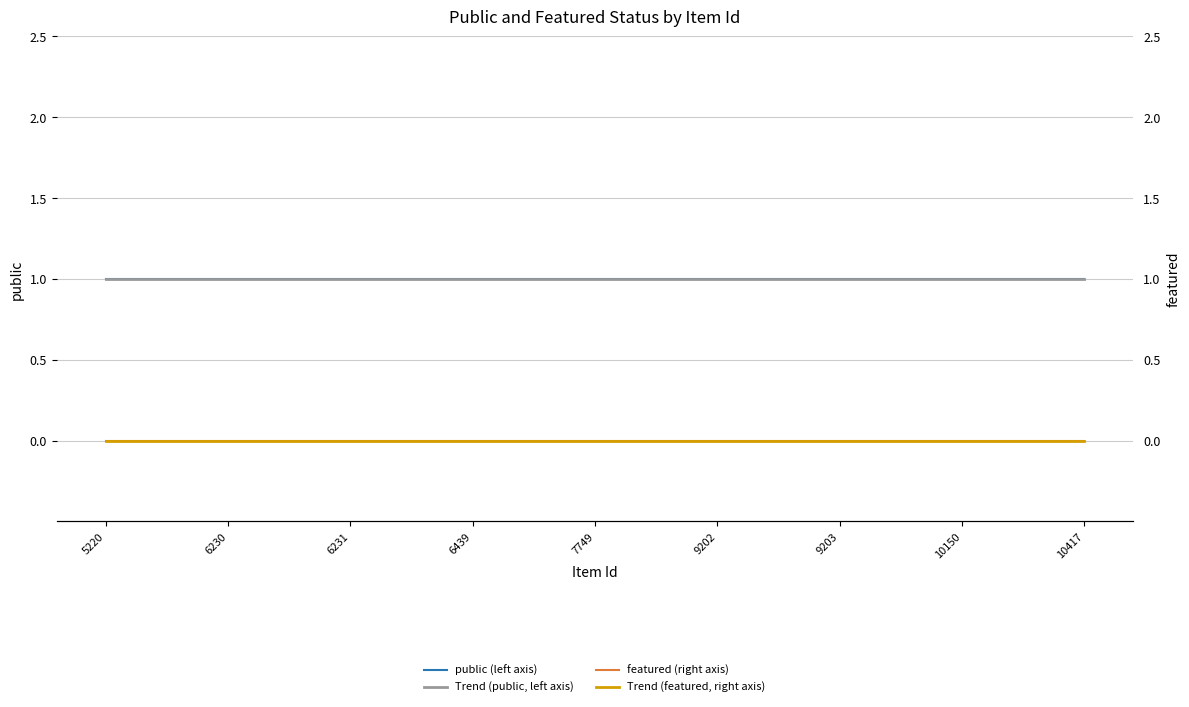

Which label corresponds to the largest value in the chart?

5220